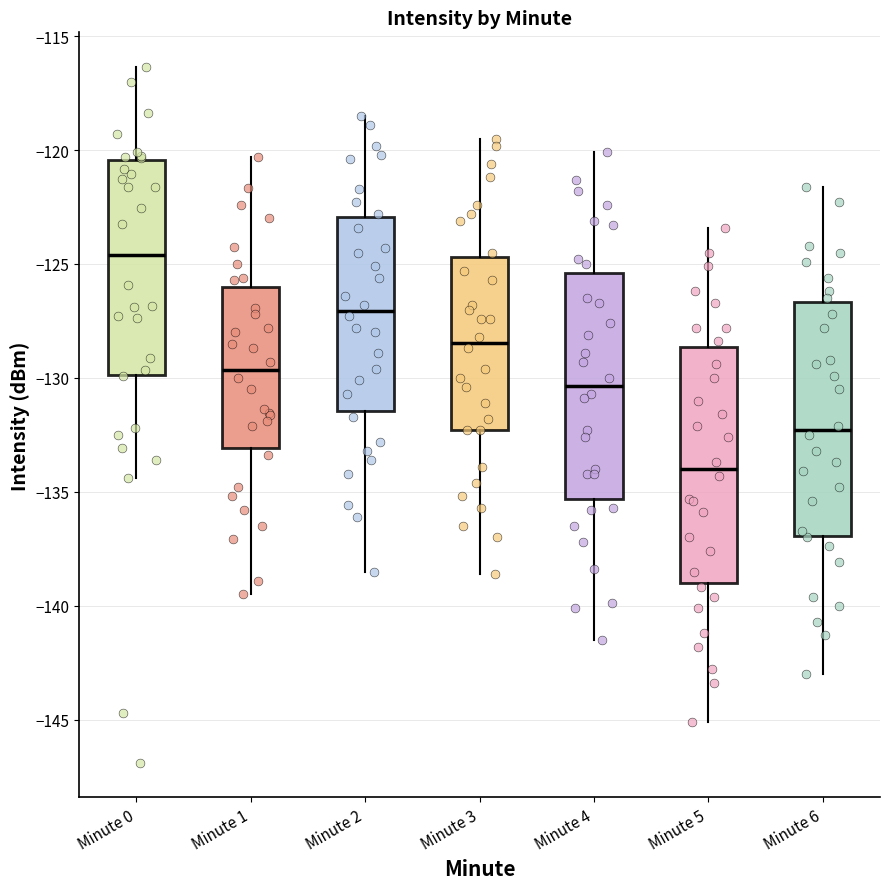

Reading left to right, transcribe this box plot: for each box, give where its median line is, the range the box spans, and where its two whiskers end, as read against the y-axis. The values are not printed on the chart, so give them approximately, as read against the axis.

Minute 0: median -124.5, box -130.0 to -120.5, whiskers -134.5 to -116.5
Minute 1: median -129.5, box -133.0 to -126.0, whiskers -139.5 to -120.5
Minute 2: median -127.0, box -131.5 to -123.0, whiskers -138.5 to -118.5
Minute 3: median -128.5, box -132.5 to -124.5, whiskers -138.5 to -119.5
Minute 4: median -130.5, box -135.5 to -125.5, whiskers -141.5 to -120.0
Minute 5: median -134.0, box -139.0 to -128.5, whiskers -145.0 to -123.5
Minute 6: median -132.5, box -137.0 to -126.5, whiskers -143.0 to -121.5